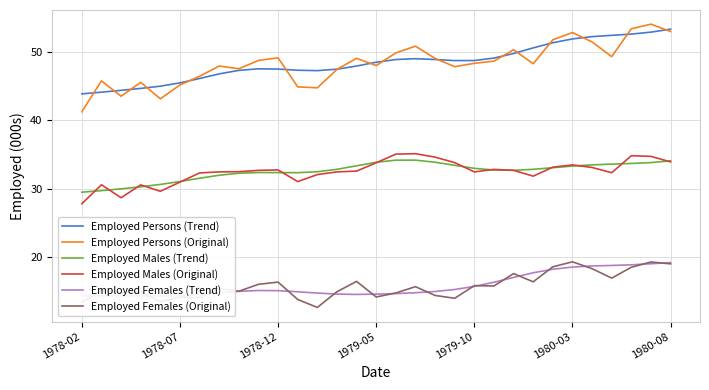

How many data points does each series have?

31